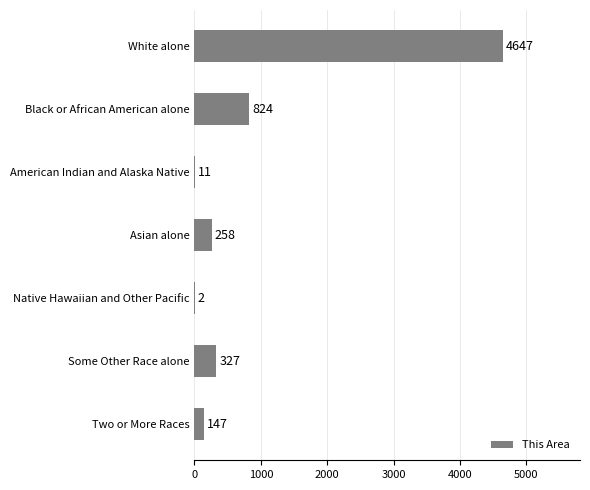

Which has a higher value, Asian alone or Black or African American alone?

Black or African American alone